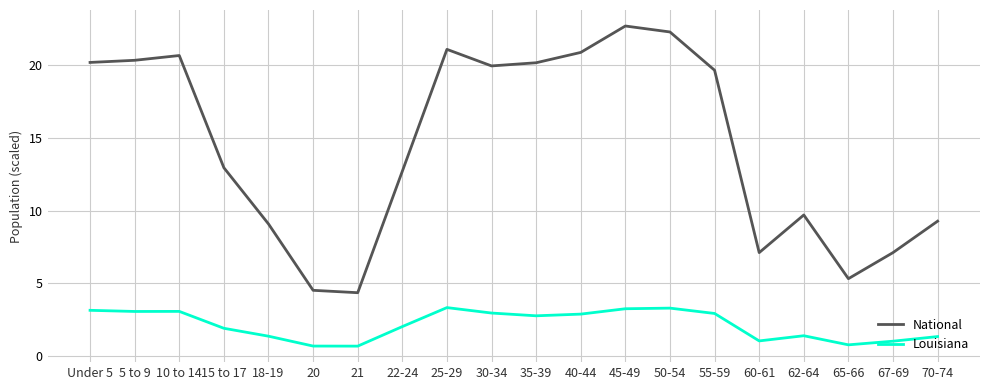

Is it true that Louisiana equals 1.1 at 45-49?

False